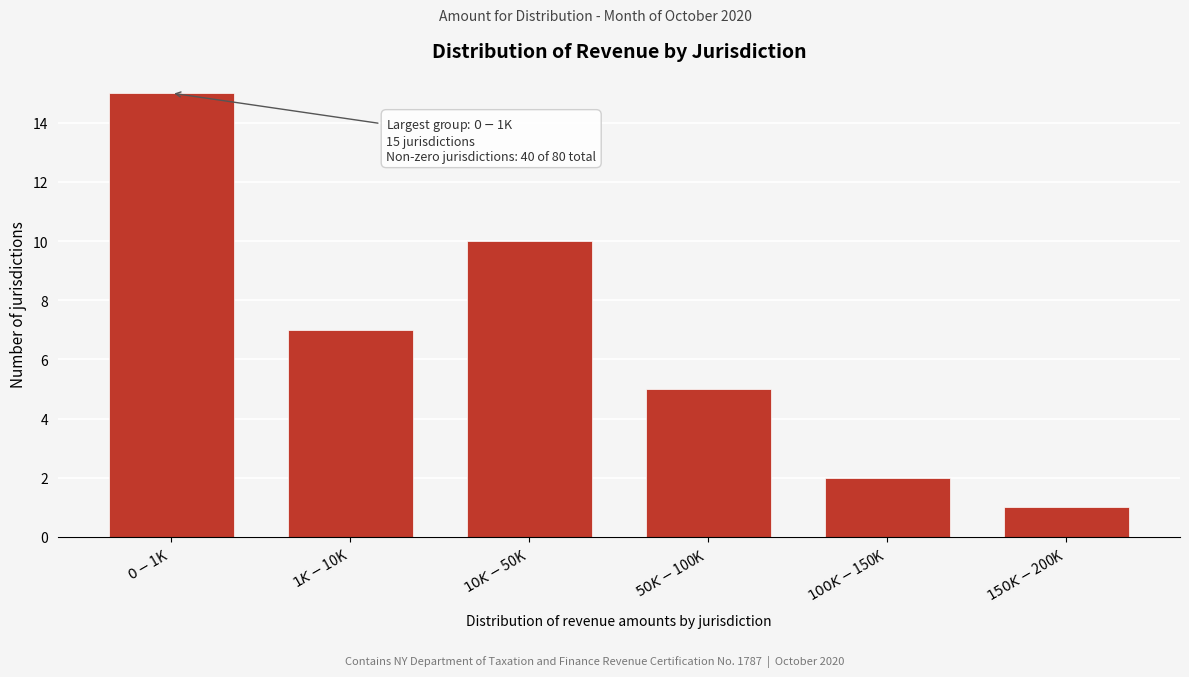

Reading right to left, what are all the values shown in this chart?

1	2	5	10	7	15